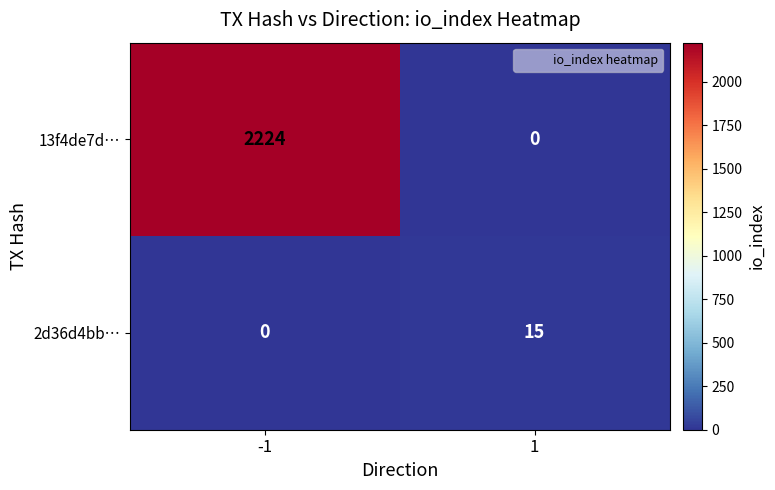

What is the approximate value of 2d36d4bb… at 1, to the nearest 5?

15